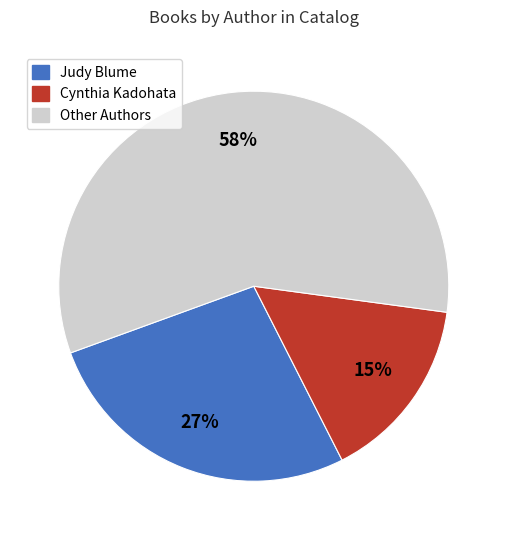

Is there any slice that represents more than half of the pie?

Yes